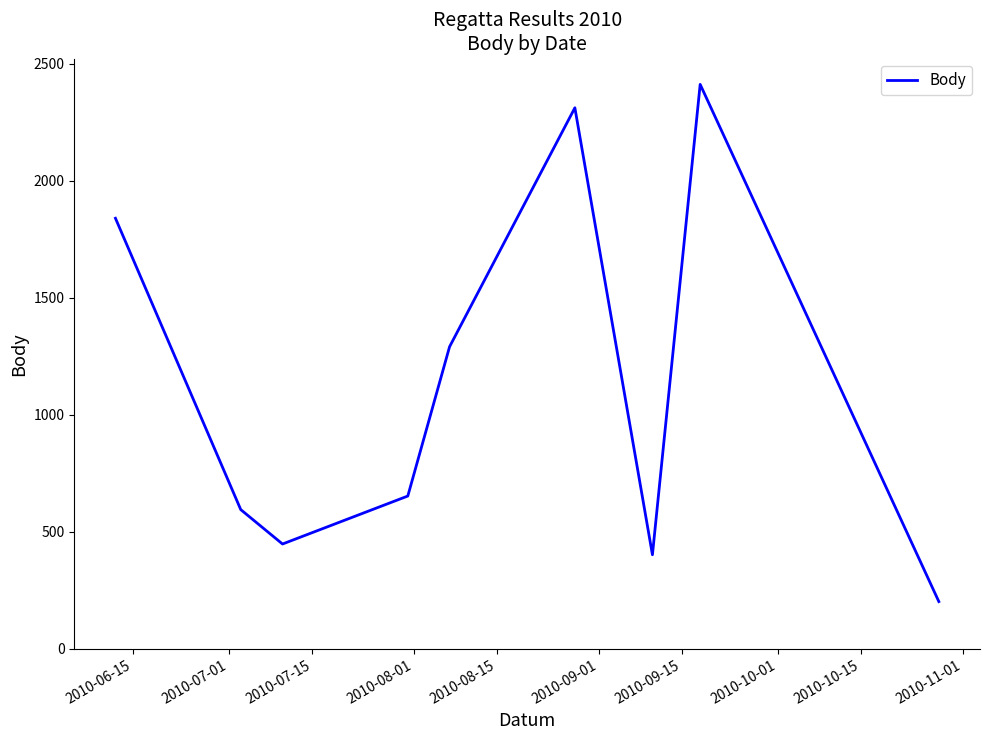

What is the greatest value displayed?

2412